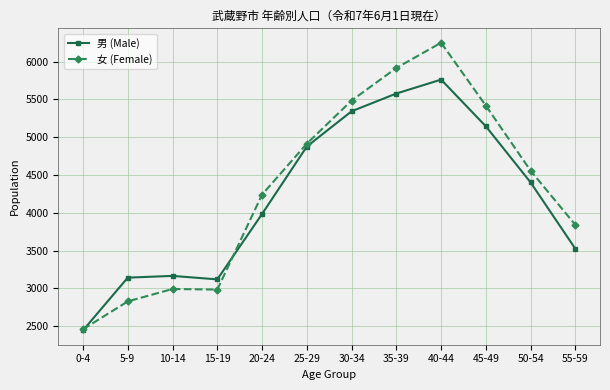

Where is the first local minimum for 女 (Female)?

15-19